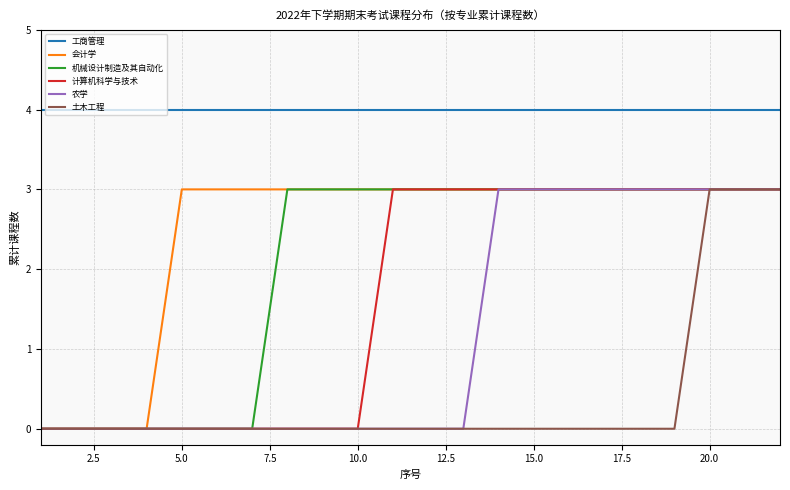

What is the greatest value displayed?

4